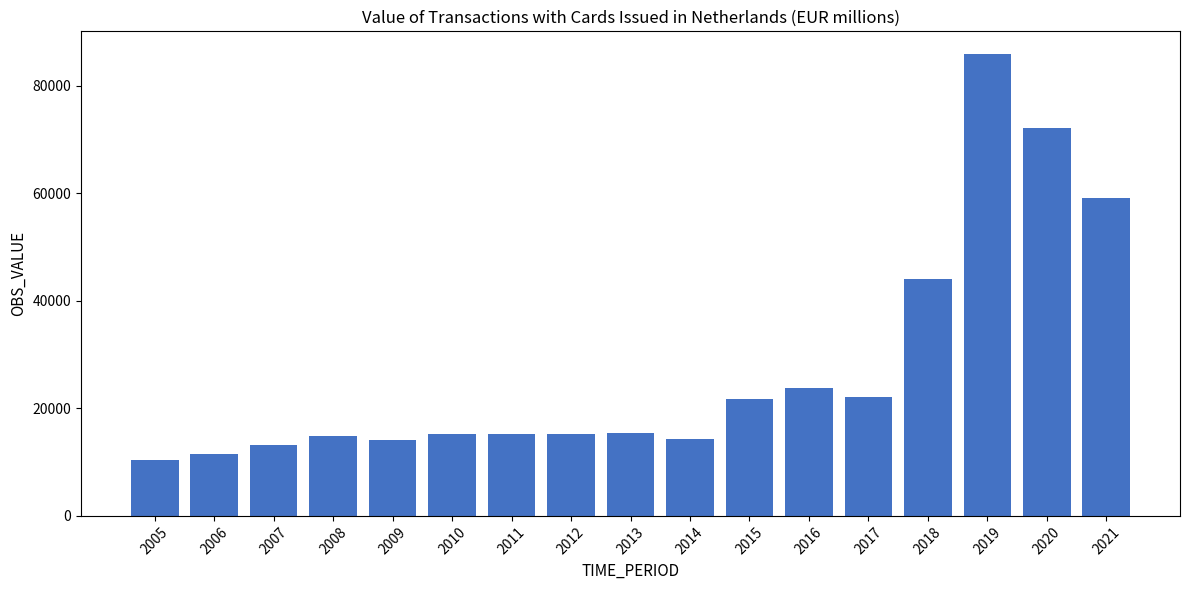

What is the ratio of the value at 2007 to the value at 2019?

0.2